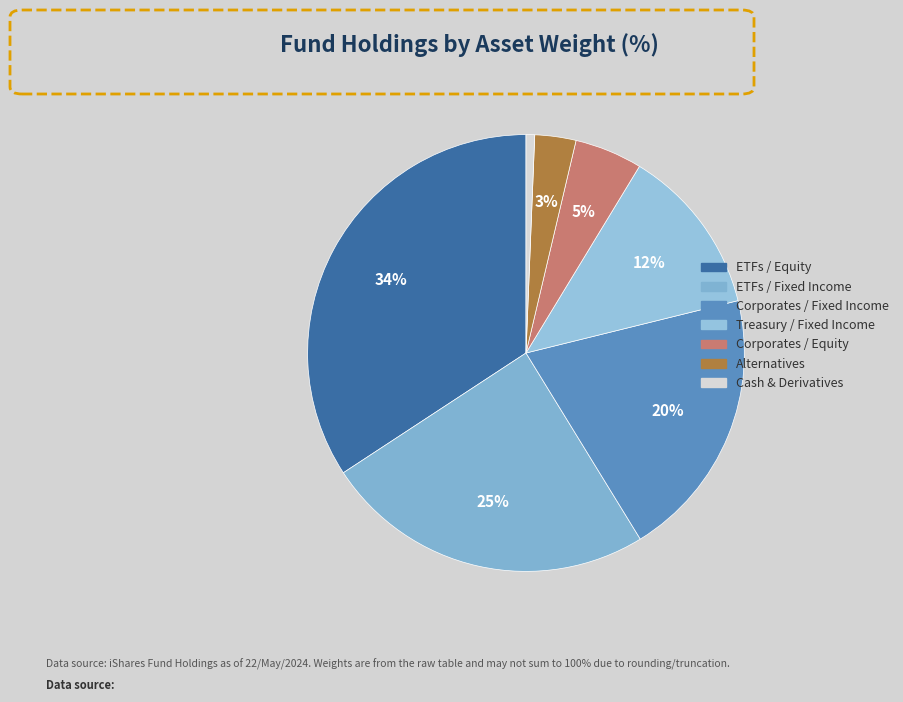

Count the number of slices in the pie.

7